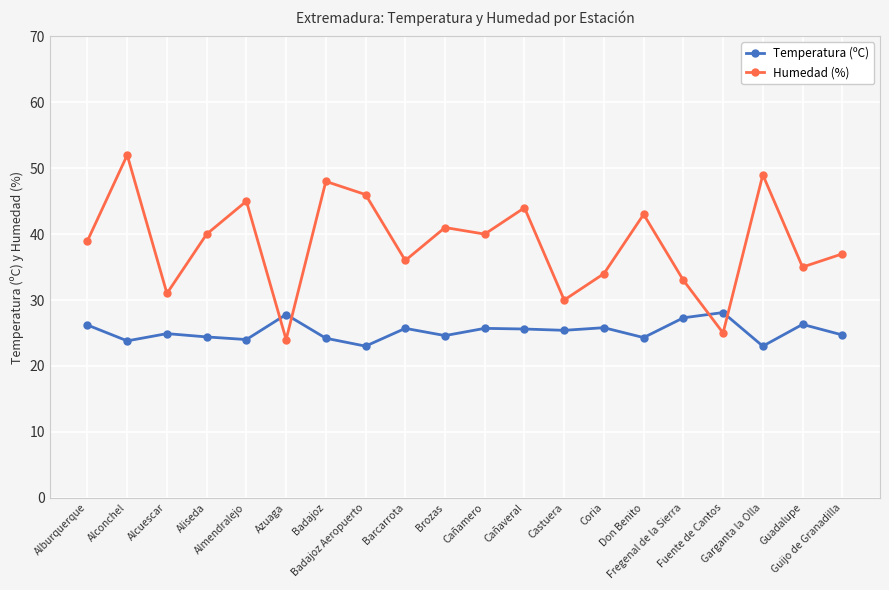

Is it true that Temperatura (ºC) equals 28.1 at Fuente de Cantos?

True